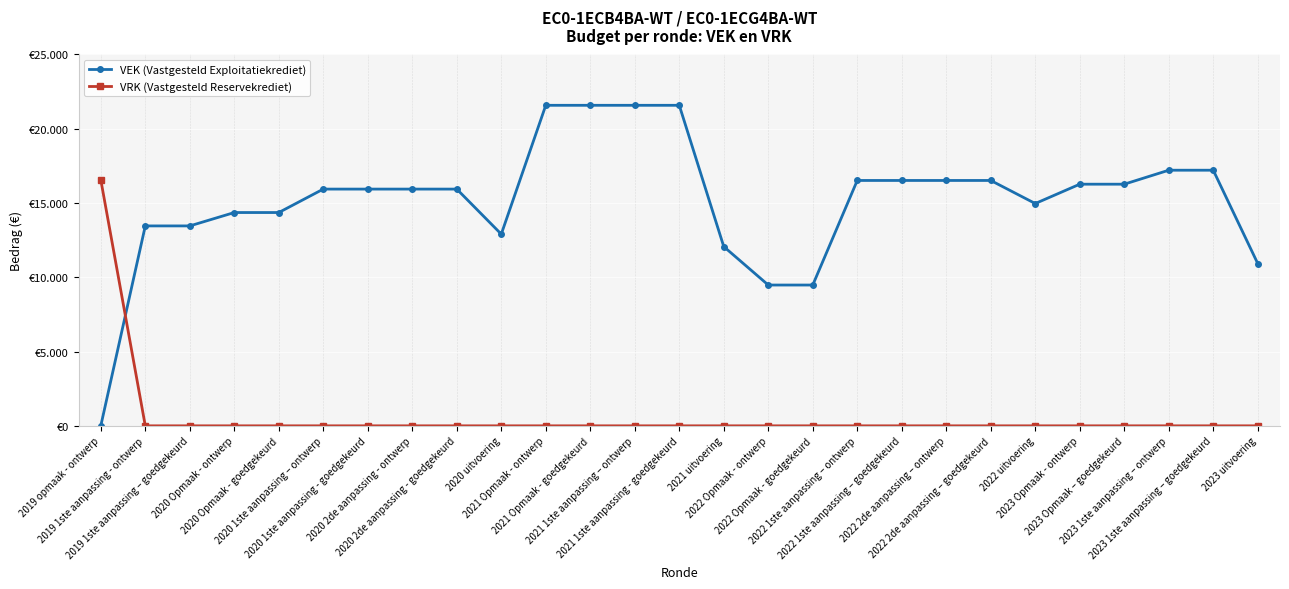

What is the label of the 18th point from the left?

2022 1ste aanpassing – ontwerp